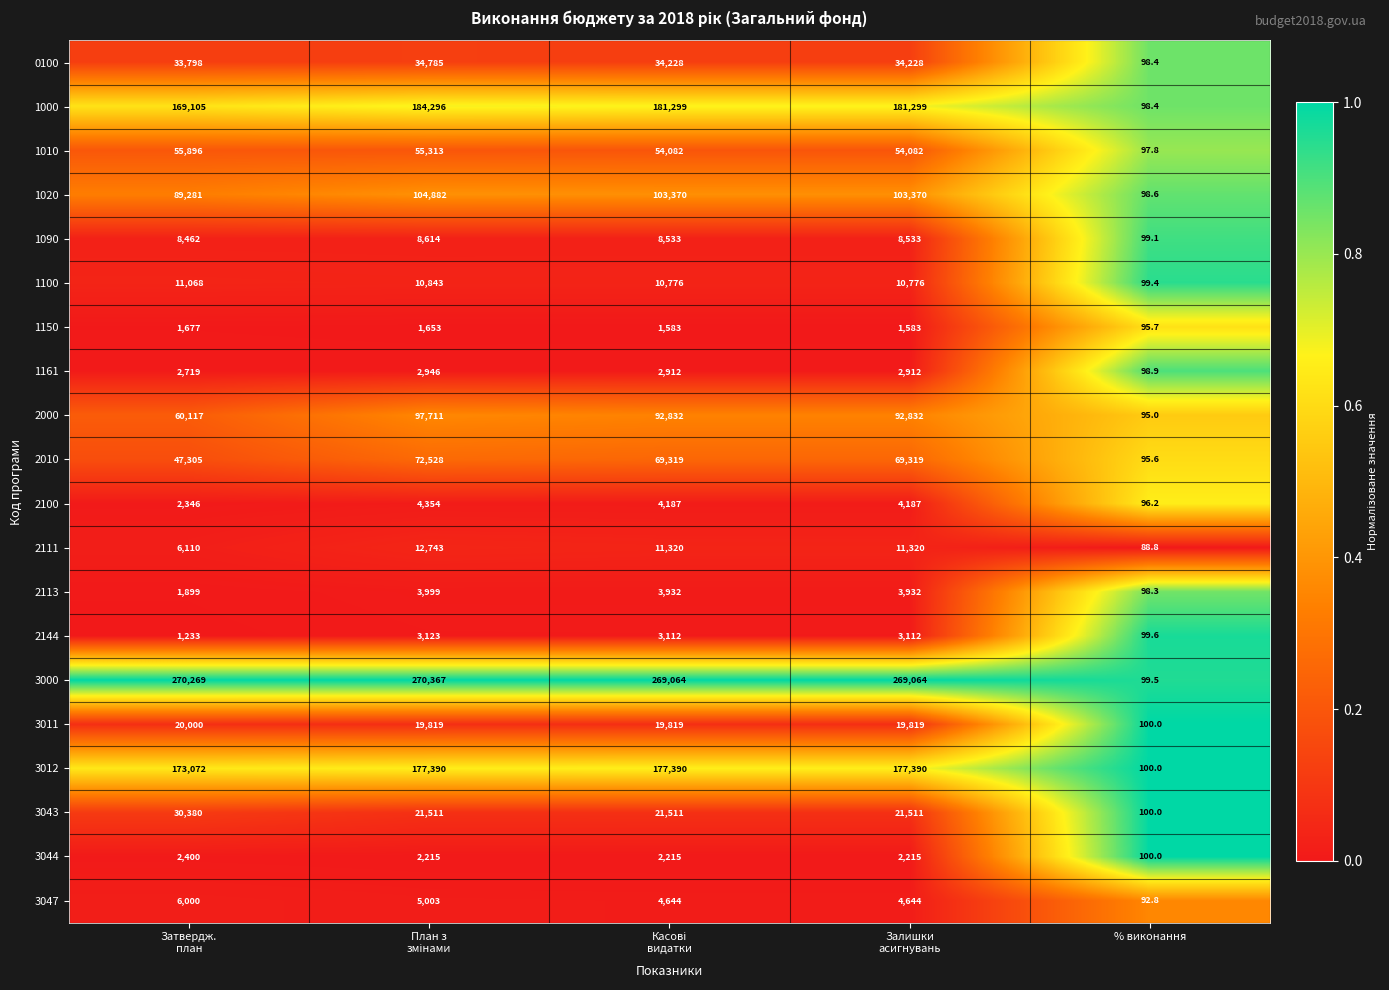

Which series has the largest range (max minus min)?

3000